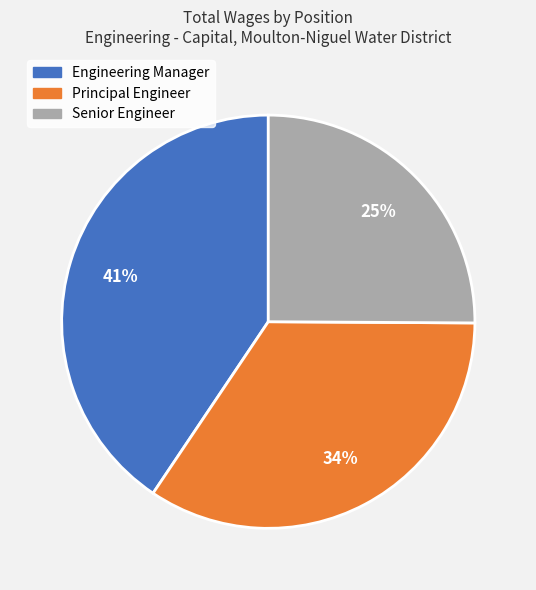

True or false: Principal Engineer accounts for 45% of the total.

False